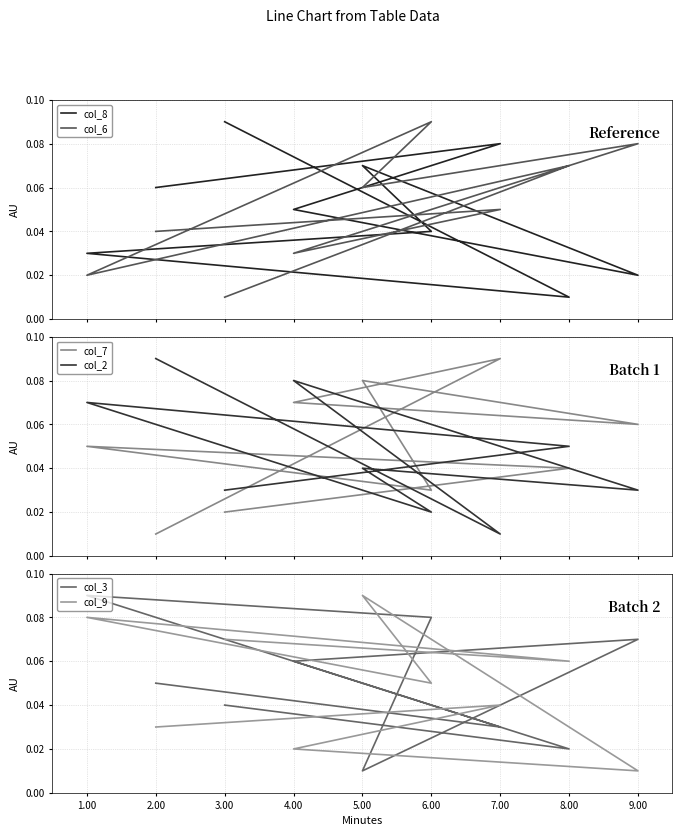

What is the sum of the col_9 values at 4.00 and 6.00?

7